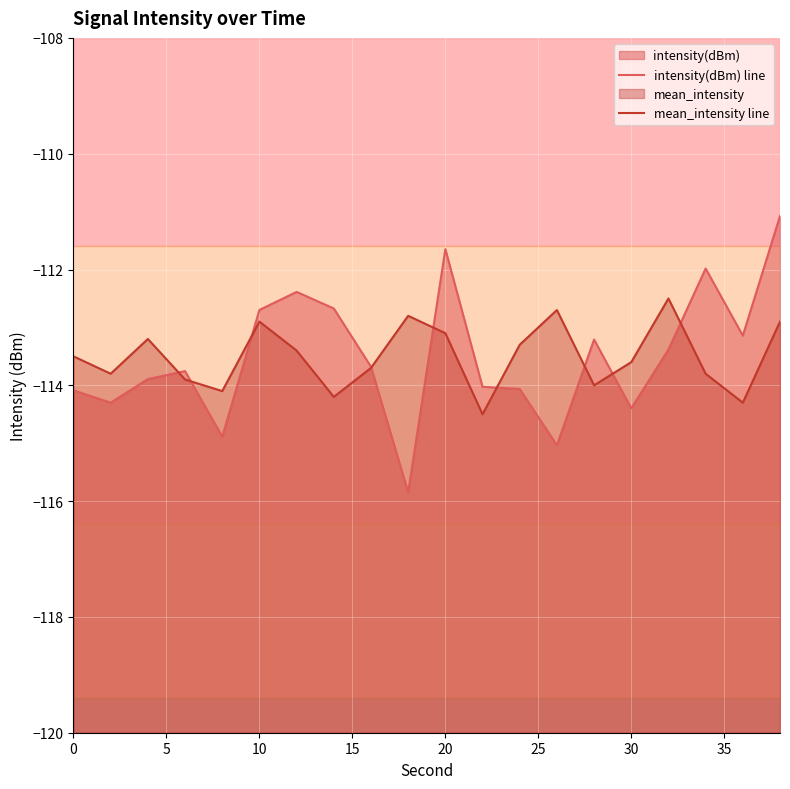

What are all the series names shown in the legend?

intensity(dBm) line, mean_intensity line